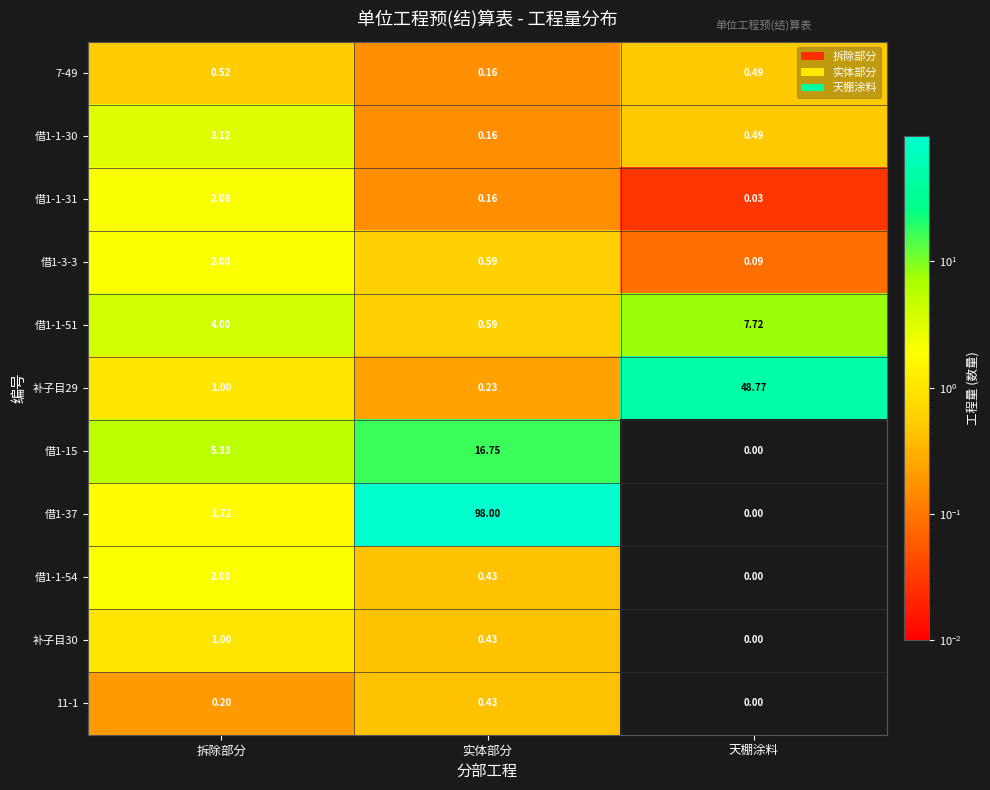

Which series changed the most between 拆除部分 and 实体部分?

借1-37